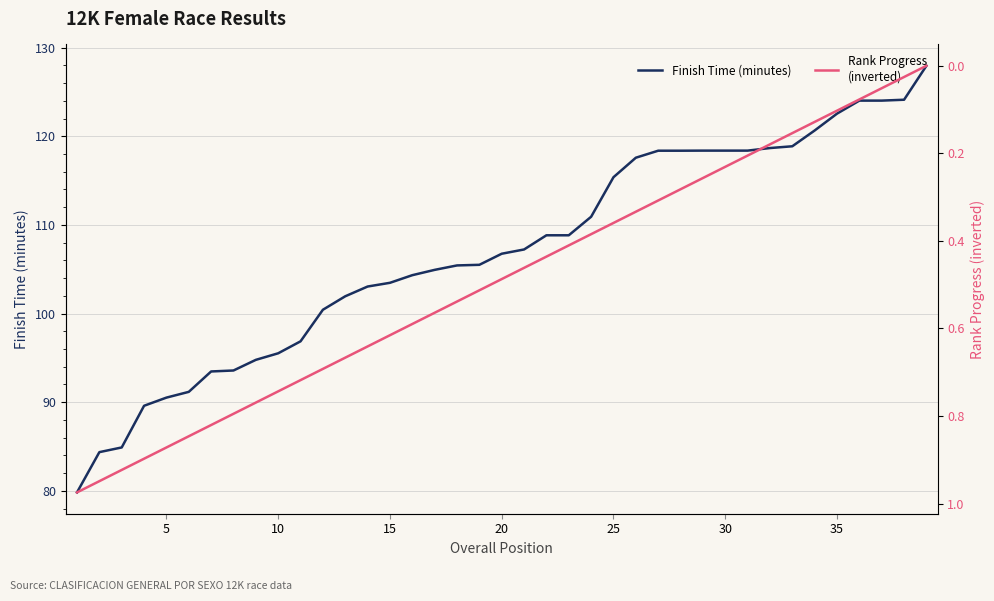

What is the difference between the maximum and second lowest values in the Rank Progress
(inverted) series?

0.9